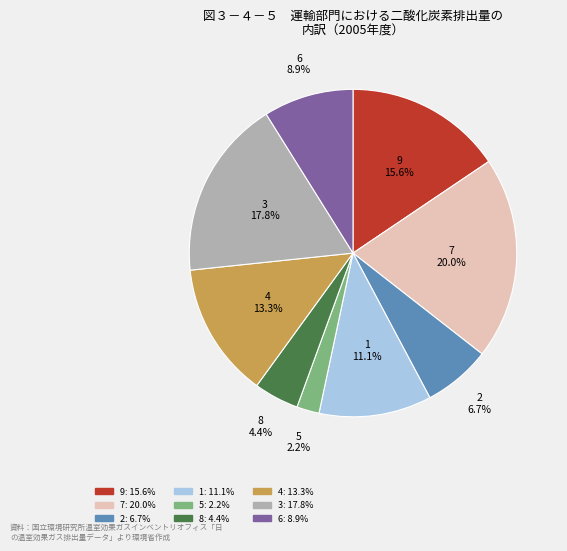

To the nearest percent, what percentage of the pie is 3?

18%